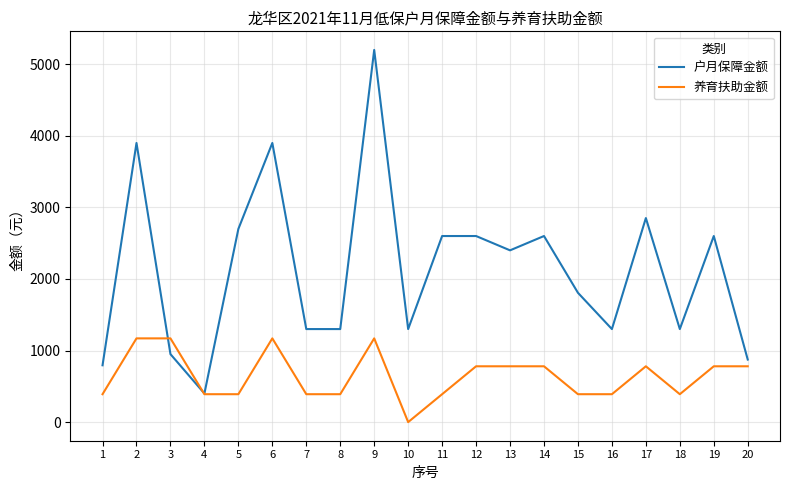

How many 养育扶助金额 values are between 390 and 780?

15